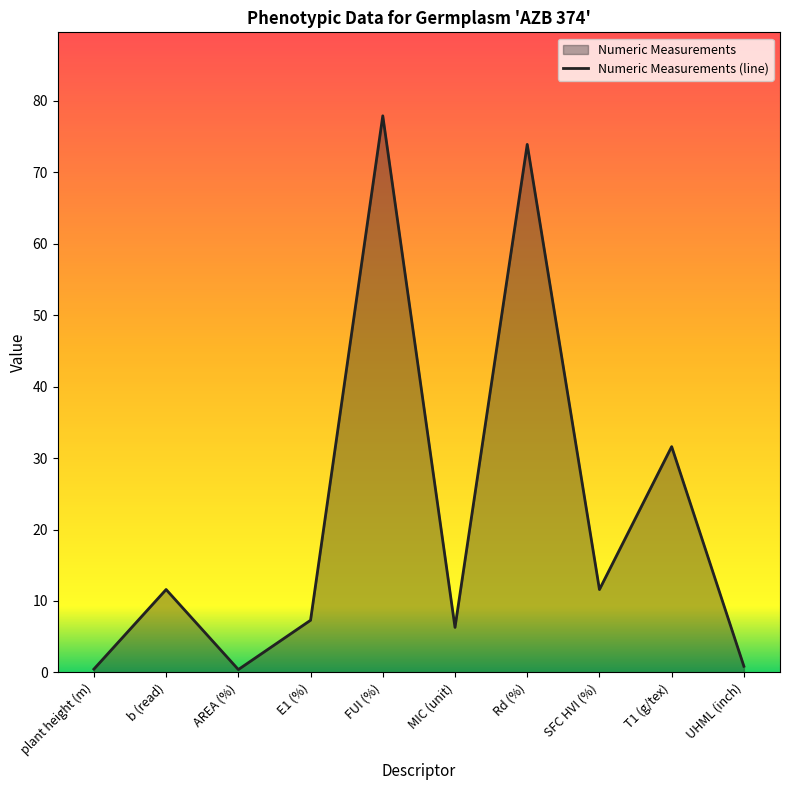

Which has a higher value, T1 (g/tex) or UHML (inch)?

T1 (g/tex)